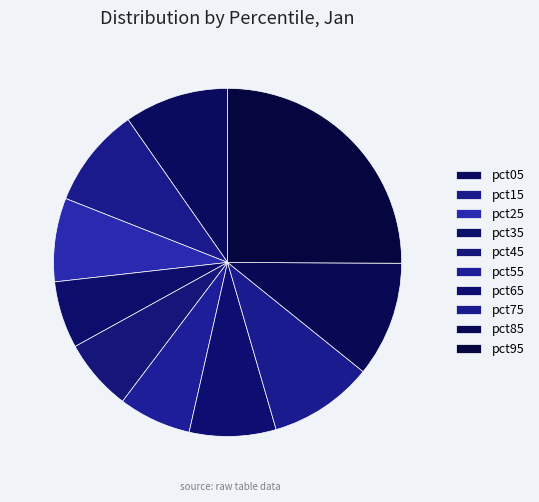

Count the number of slices in the pie.

10